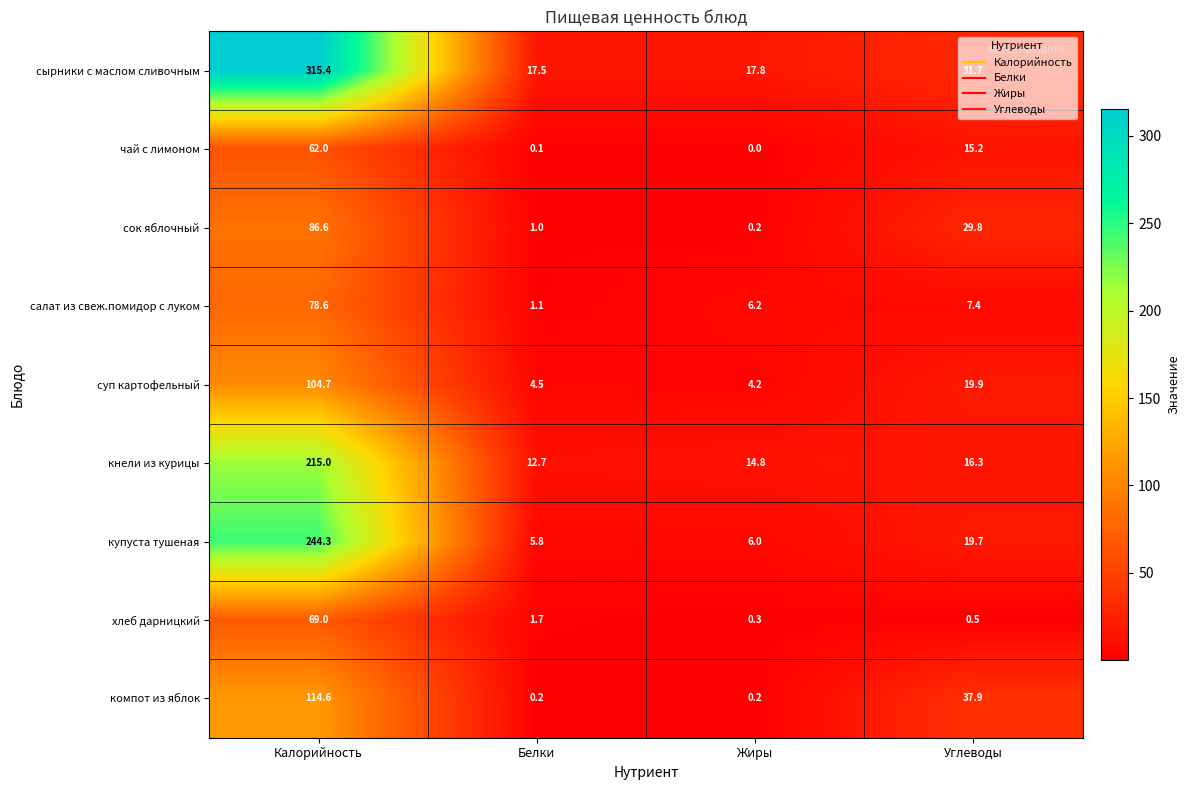

At which label is суп картофельный closest to 54?

Углеводы